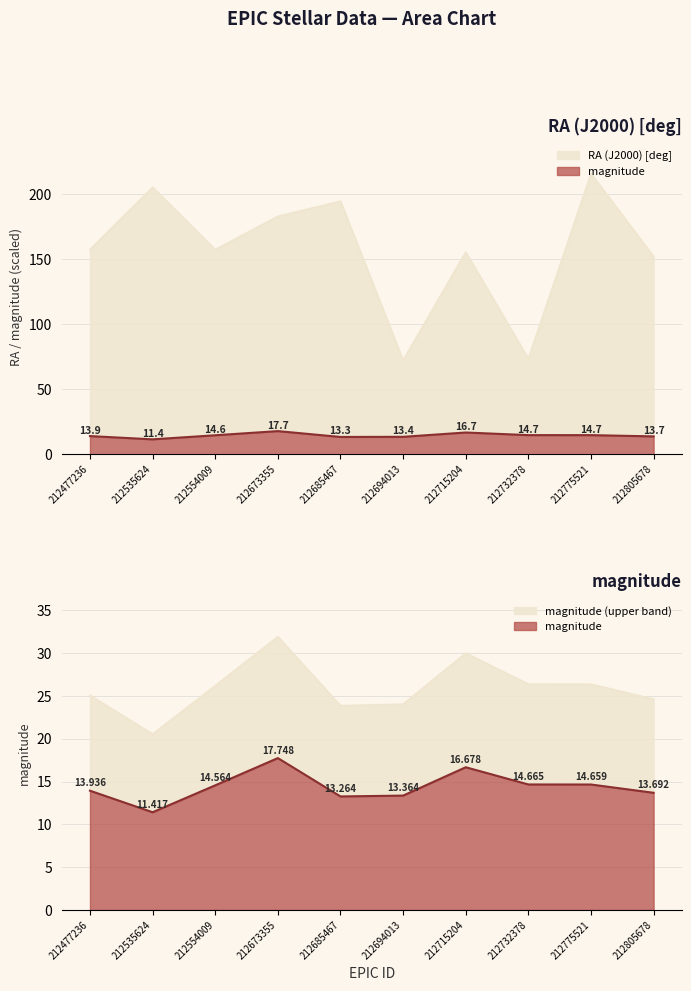

What is the difference between the magnitude values at 212805678 and 212715204?

3.0